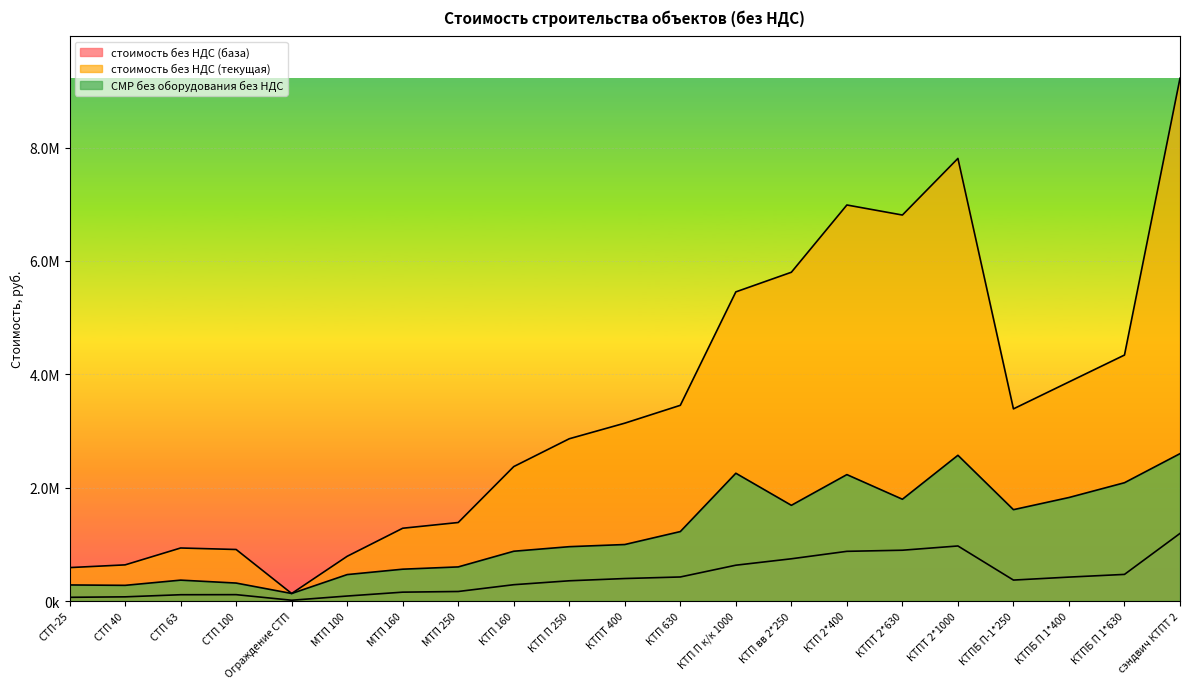

What is the lowest value of the СМР без оборудования без НДС series?

132369.5